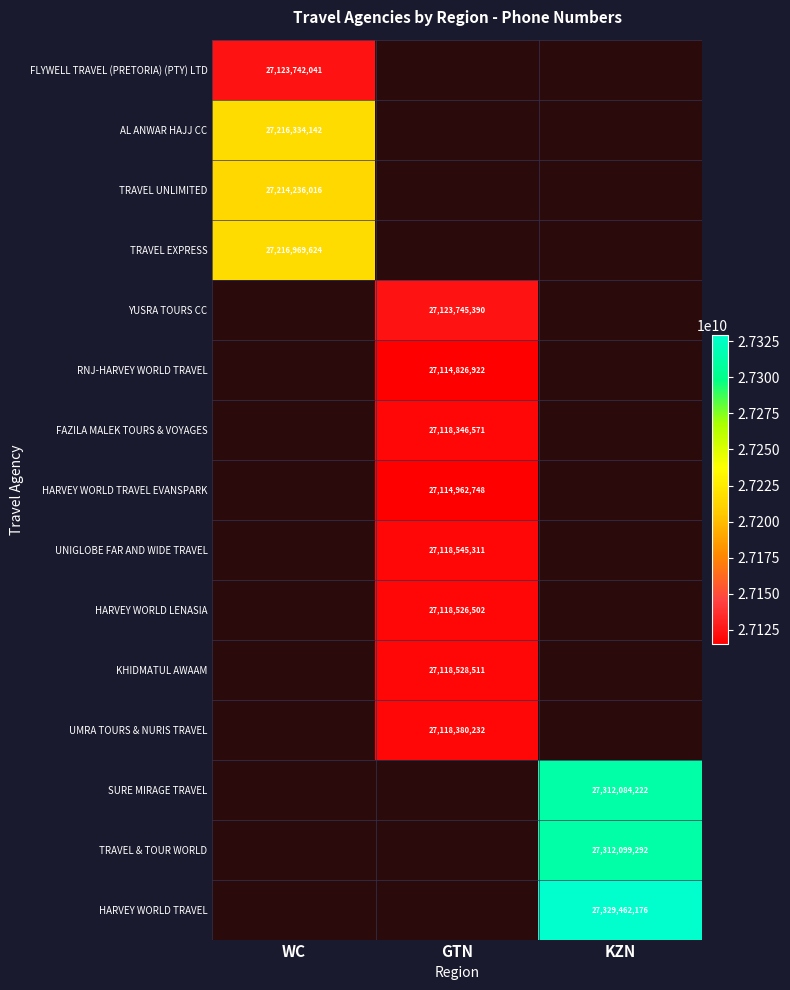

What is the spread (max minus min) of values at WC?

93227583.0